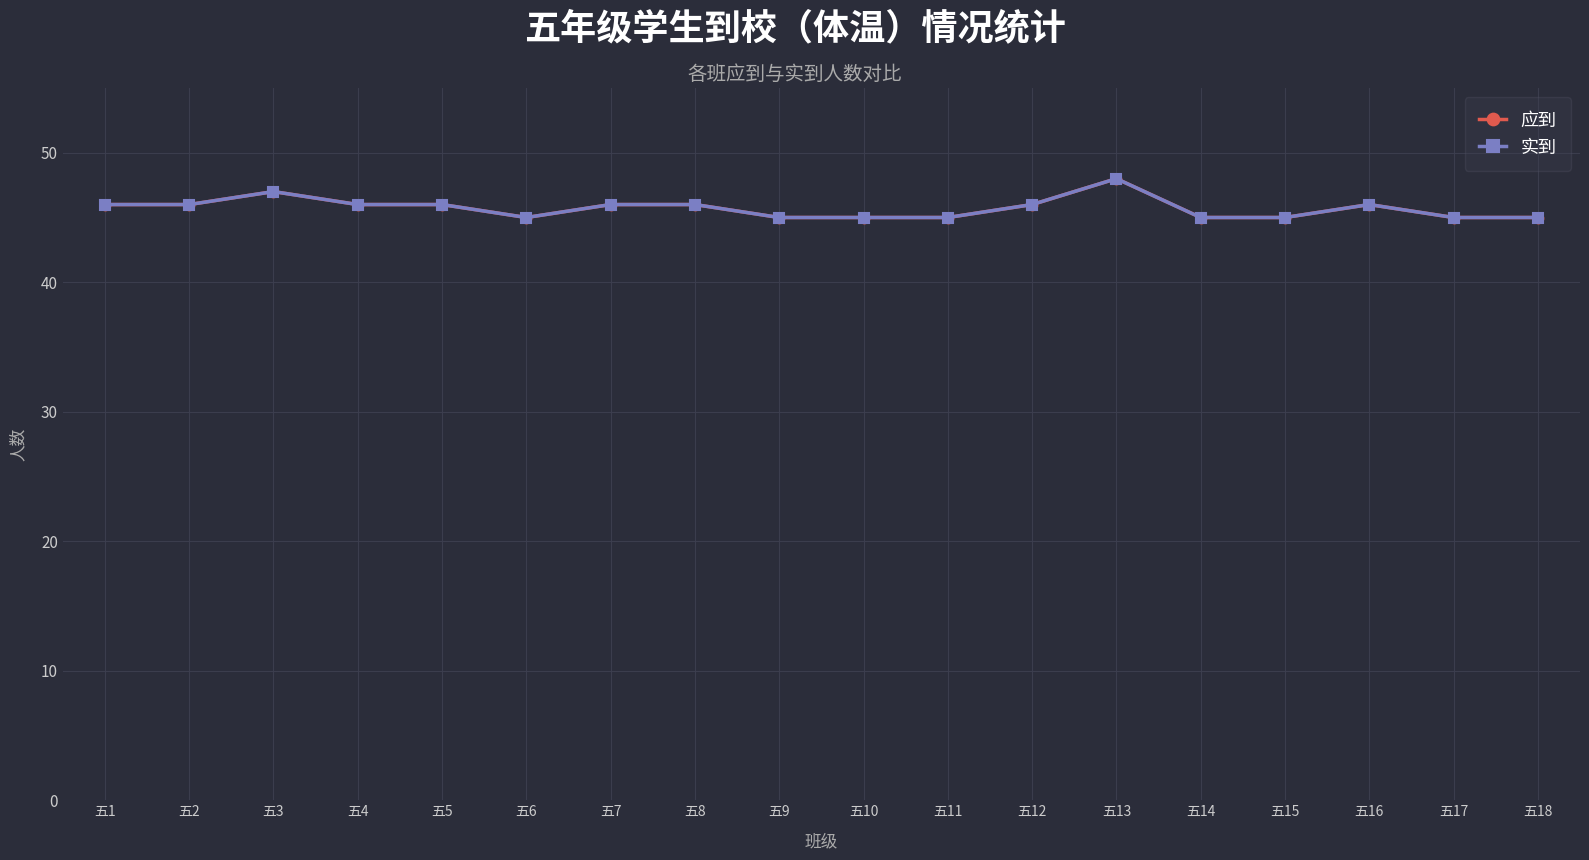

What is the minimum value shown in the chart?

45